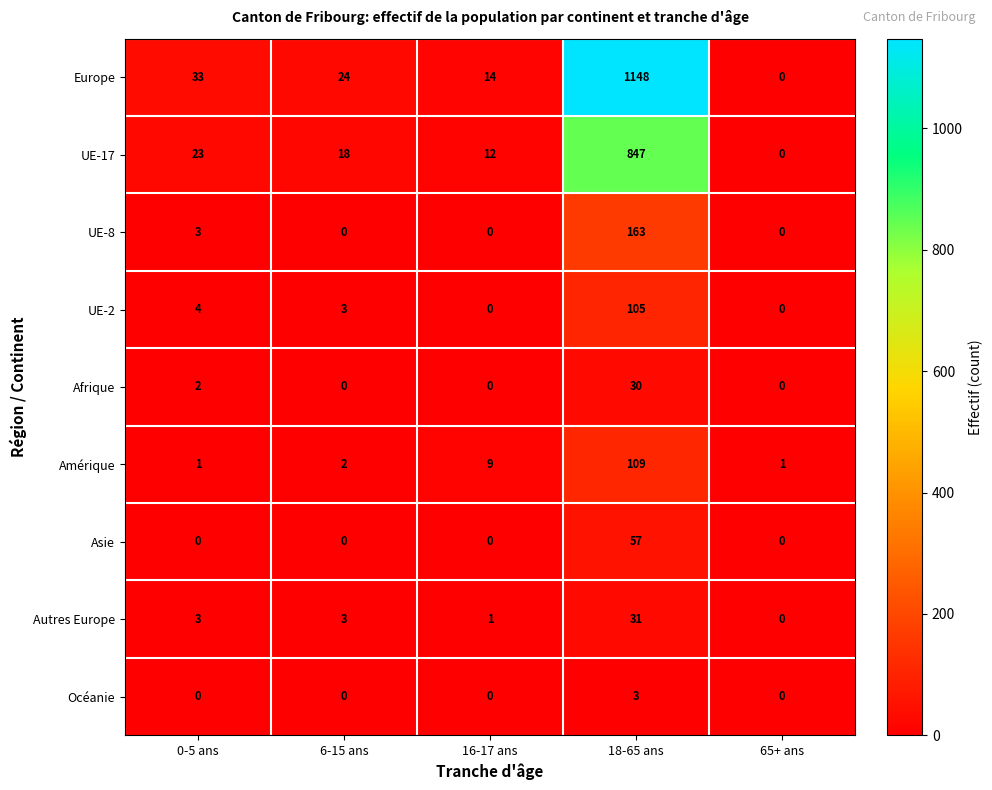

What is the total value across all series at 0-5 ans?

69